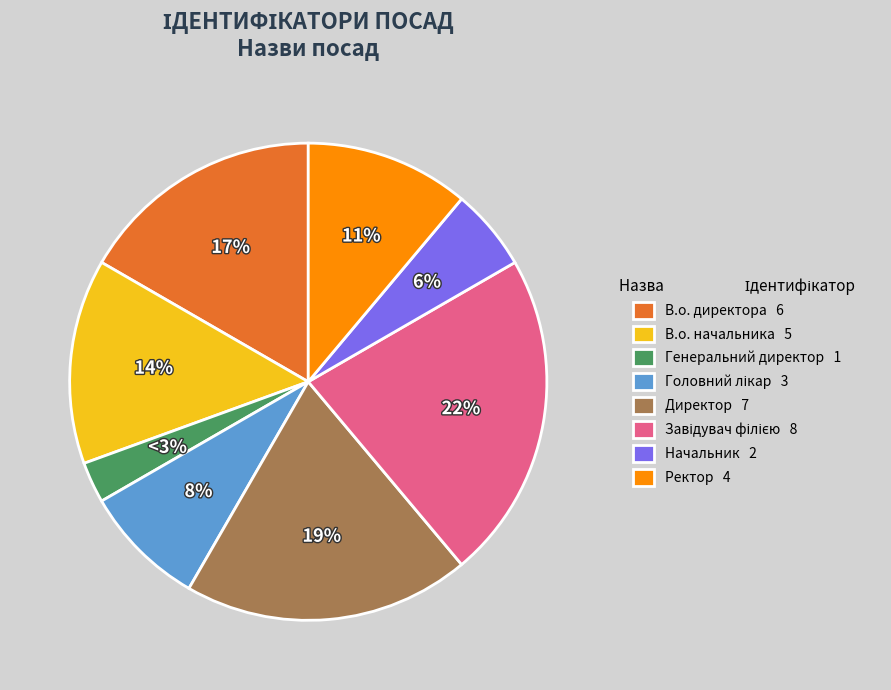

Does any single category account for the majority?

No